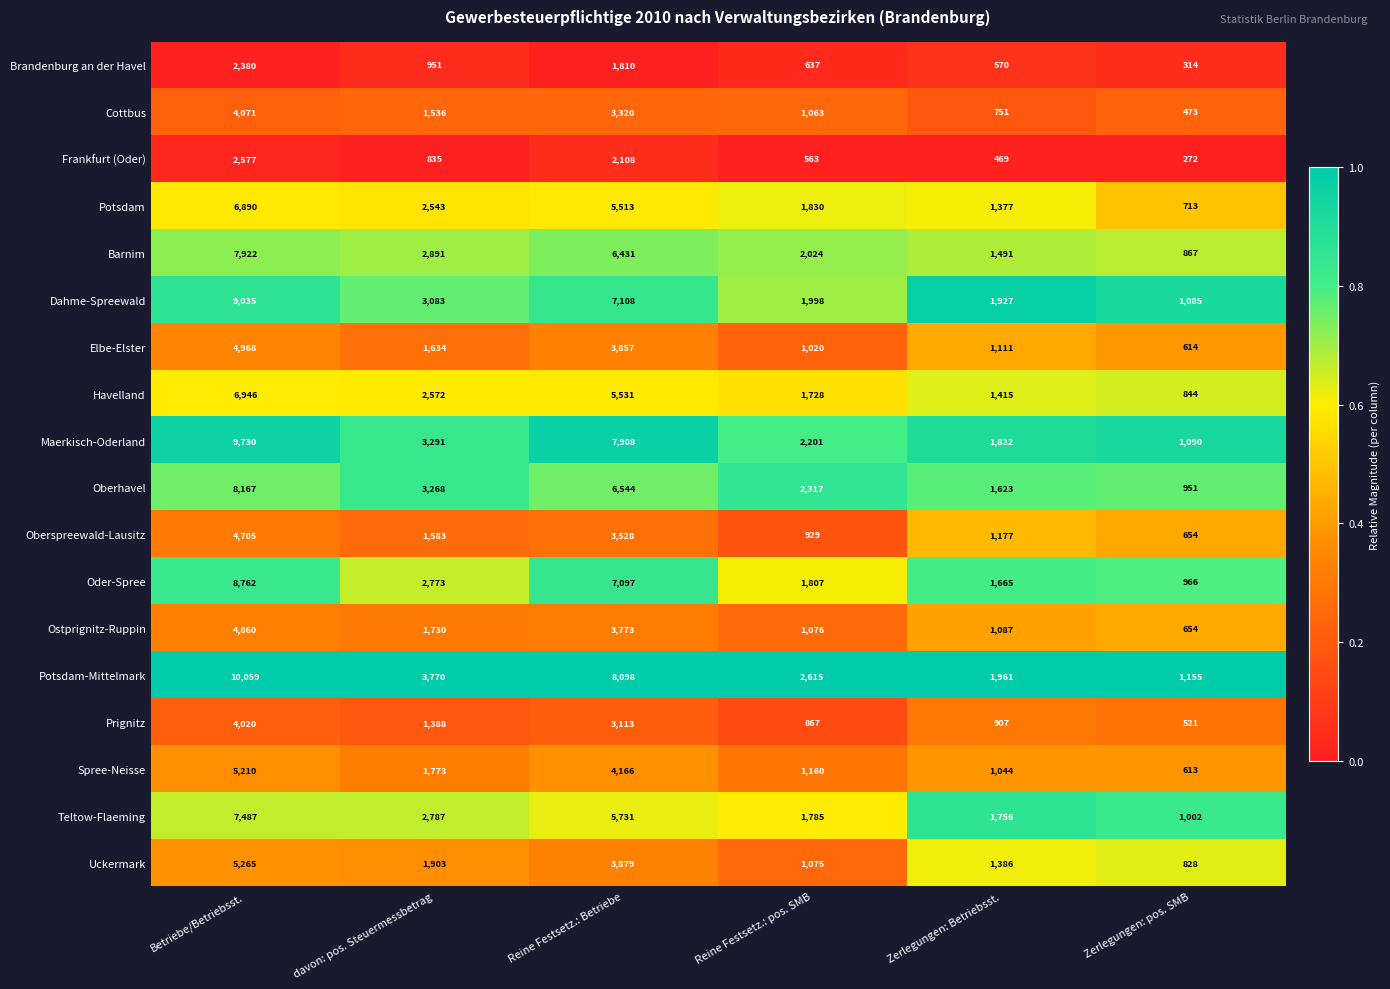

What is the sum of all Teltow-Flaeming values?

20548